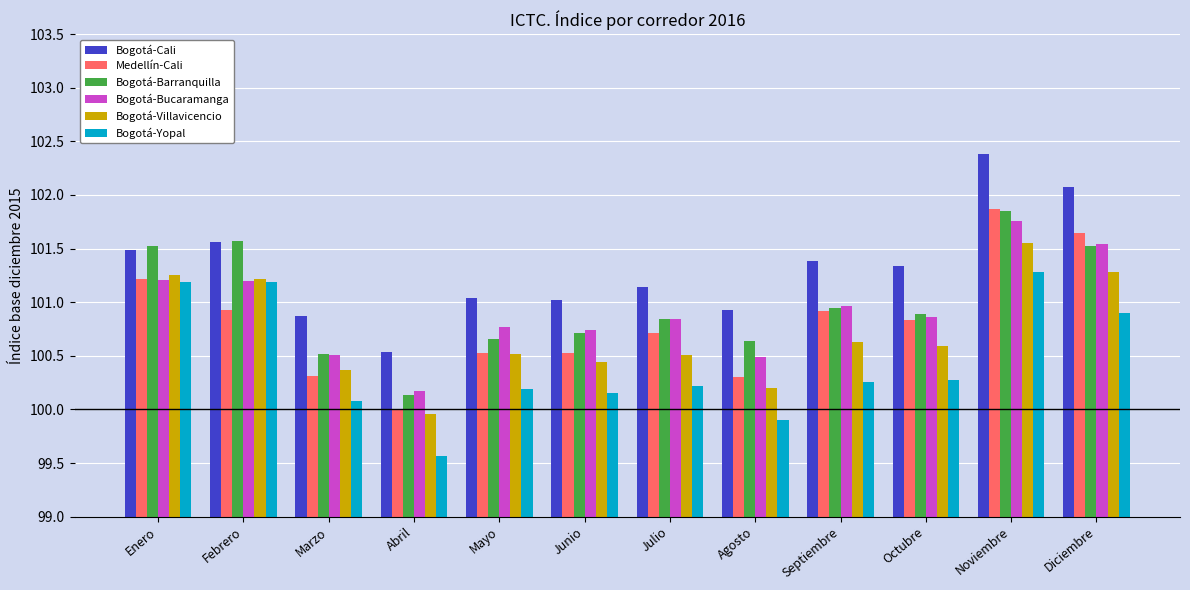

At which label does Bogotá-Yopal first exceed 100?

Enero